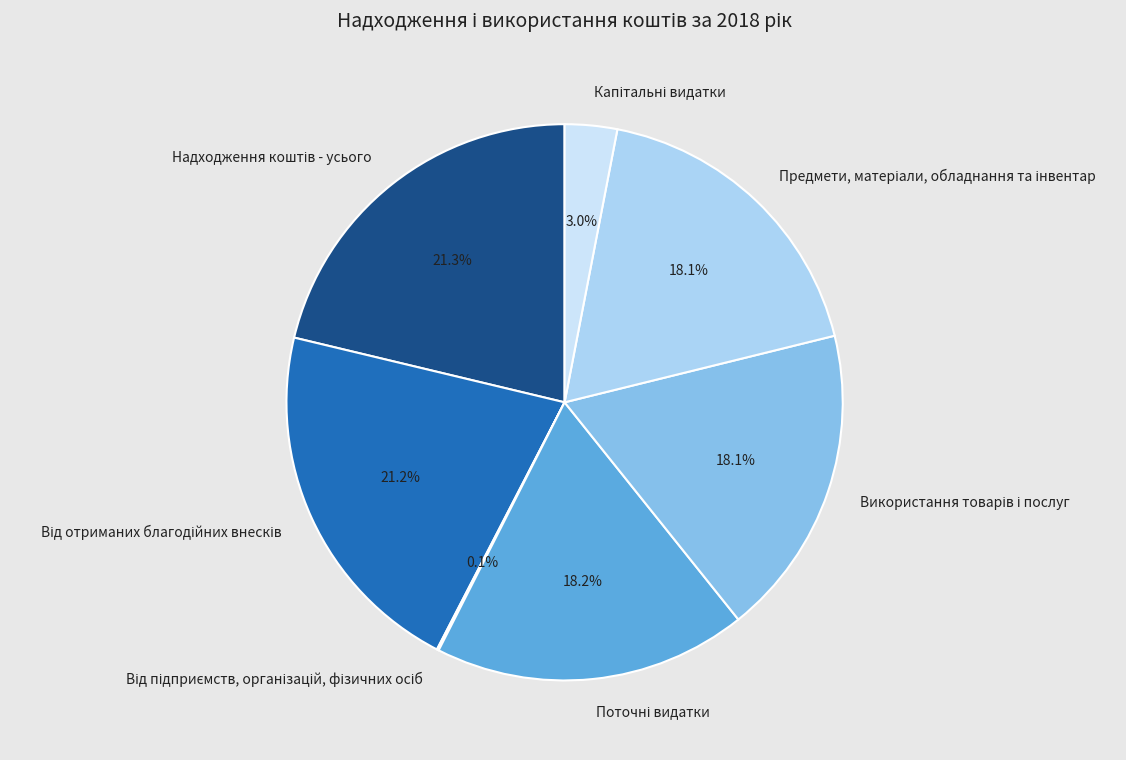

Does any single category account for the majority?

No